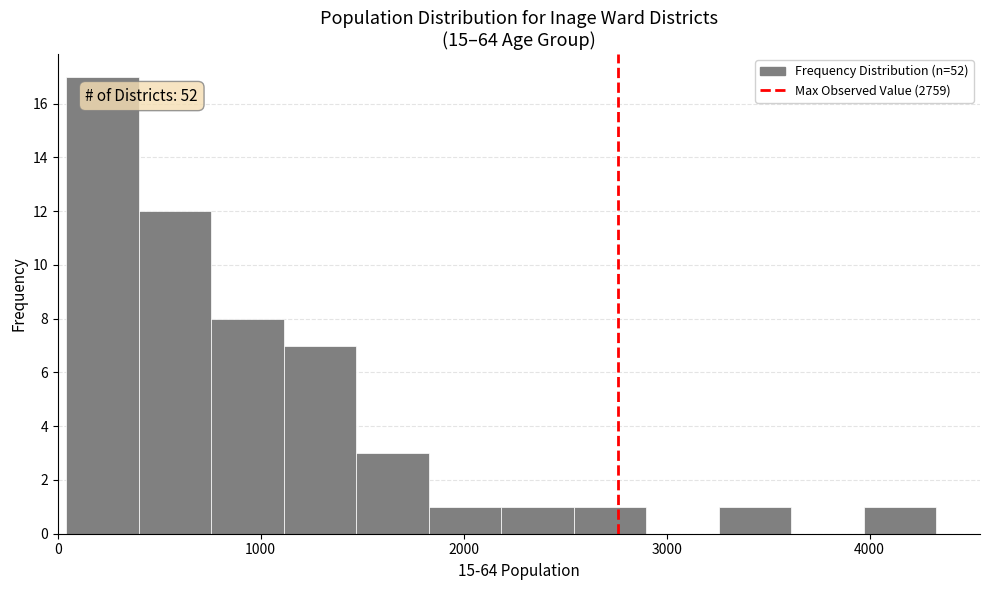

Read against the x-axis, roughly where is the centre of the tallest bar?

200